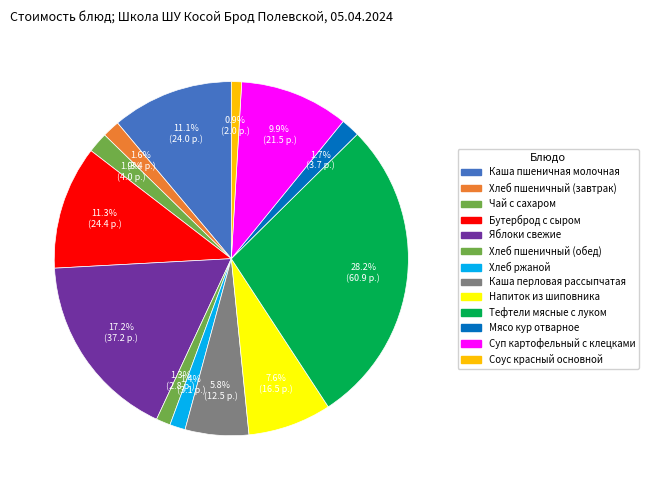

What percentage do Хлеб пшеничный (обед) and Чай с сахаром together represent?

3.2%